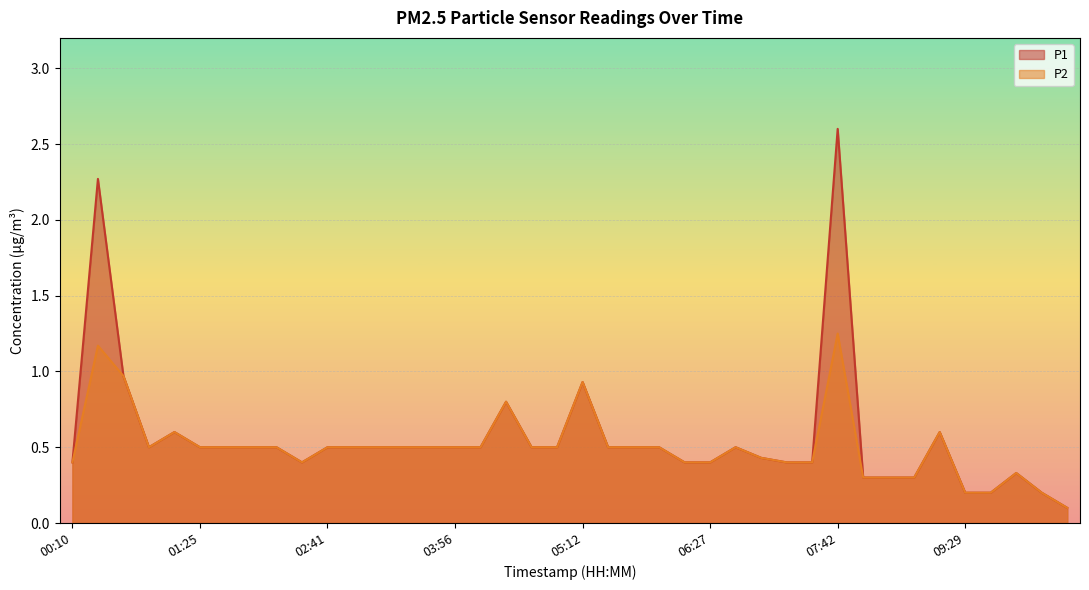

Reading left to right, transcribe all the data shown in this chart.

P1: 00:10=0.4	00:25=2.3	00:40=1.0	00:55=0.5	01:10=0.6	01:25=0.5	01:41=0.5	01:56=0.5	02:11=0.5	02:26=0.4	02:41=0.5	02:56=0.5	03:11=0.5	03:26=0.5	03:41=0.5	03:56=0.5	04:11=0.5	04:26=0.8	04:41=0.5	04:57=0.5	05:12=0.9	05:27=0.5	05:42=0.5	05:57=0.5	06:12=0.4	06:27=0.4	06:42=0.5	06:57=0.4	07:12=0.4	07:27=0.4	07:42=2.6	07:57=0.3	08:12=0.3	08:27=0.3	08:58=0.6	09:29=0.2	09:44=0.2	09:59=0.3	10:14=0.2	10:29=0.1
P2: 00:10=0.4	00:25=1.2	00:40=1.0	00:55=0.5	01:10=0.6	01:25=0.5	01:41=0.5	01:56=0.5	02:11=0.5	02:26=0.4	02:41=0.5	02:56=0.5	03:11=0.5	03:26=0.5	03:41=0.5	03:56=0.5	04:11=0.5	04:26=0.8	04:41=0.5	04:57=0.5	05:12=0.9	05:27=0.5	05:42=0.5	05:57=0.5	06:12=0.4	06:27=0.4	06:42=0.5	06:57=0.4	07:12=0.4	07:27=0.4	07:42=1.2	07:57=0.3	08:12=0.3	08:27=0.3	08:58=0.6	09:29=0.2	09:44=0.2	09:59=0.3	10:14=0.2	10:29=0.1